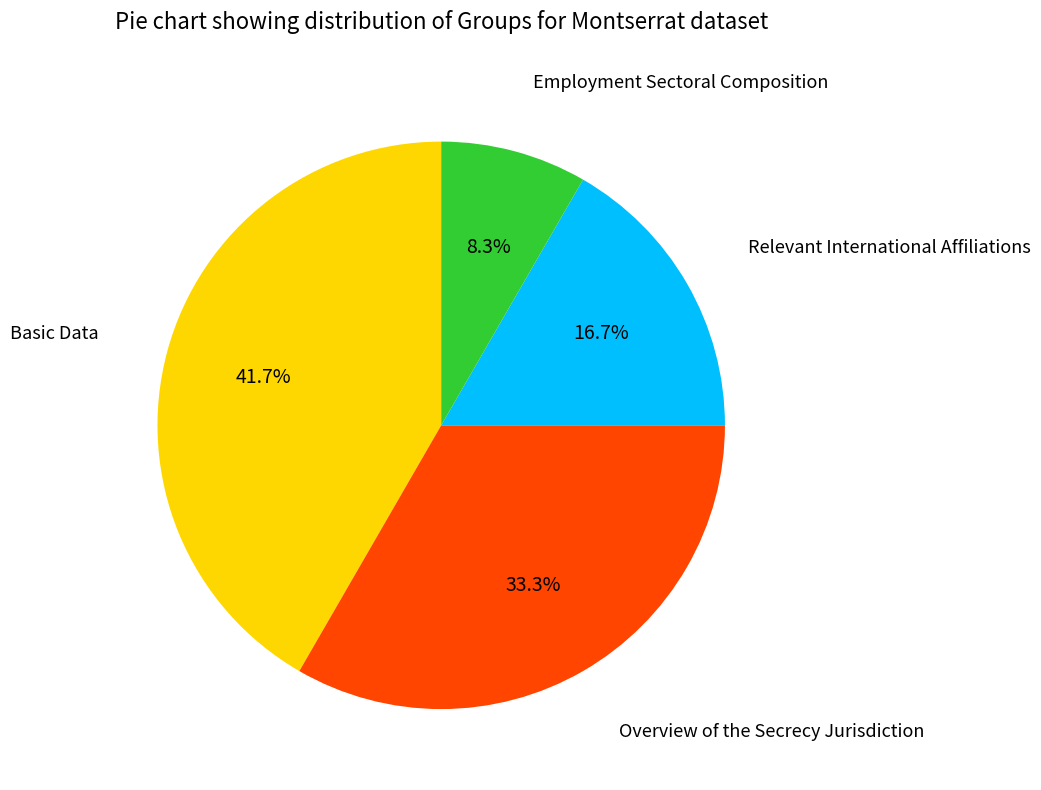

Does any single category account for the majority?

No